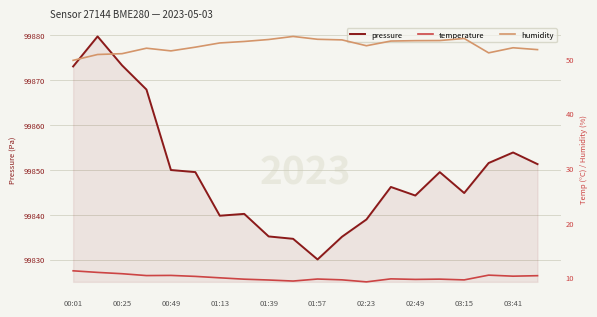

True or false: pressure has a value of 99844.3 at 02:49.

True